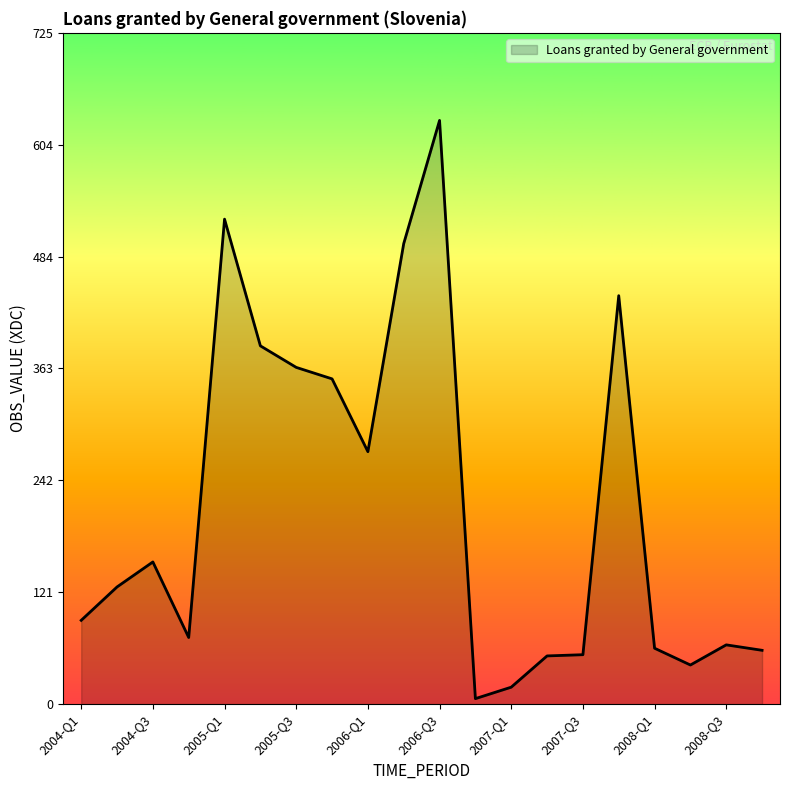

What is the difference between the maximum and minimum values?

624.8